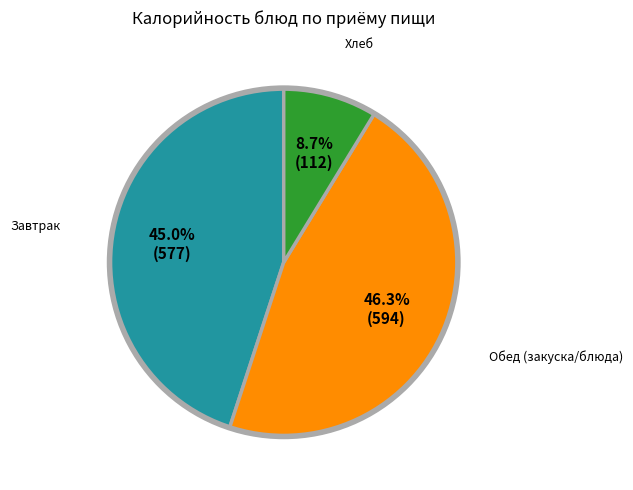

Does any single category account for the majority?

No